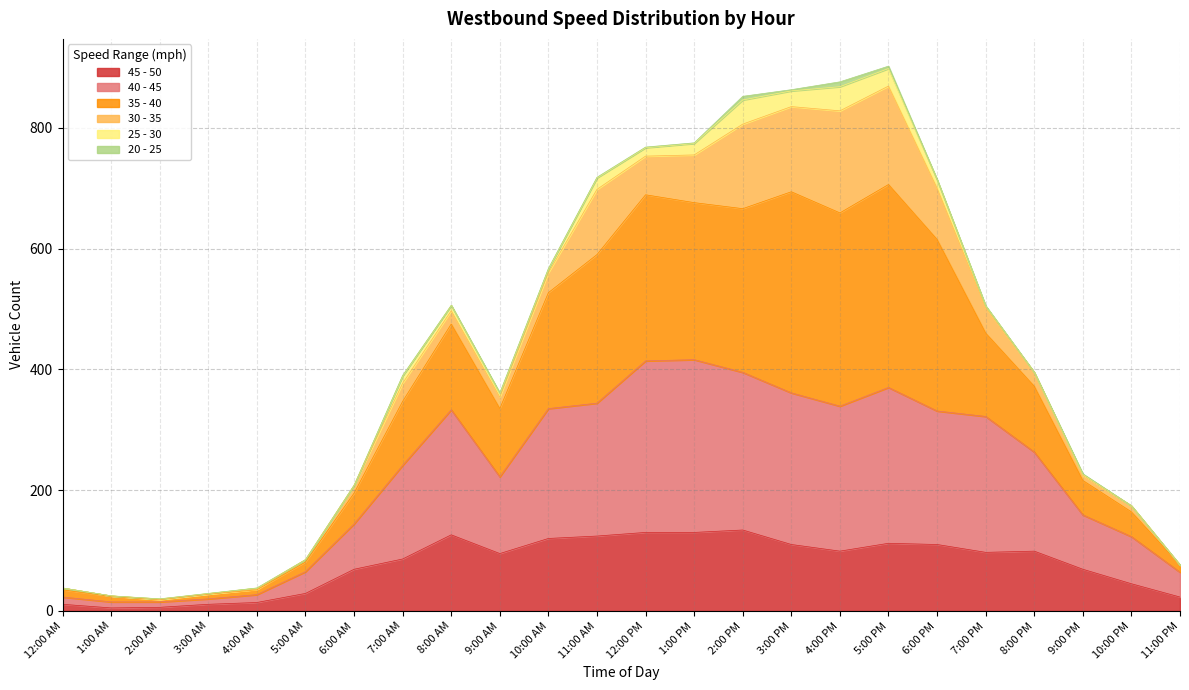

What is the difference between the second highest and second lowest values in the 45 - 50 series?

124